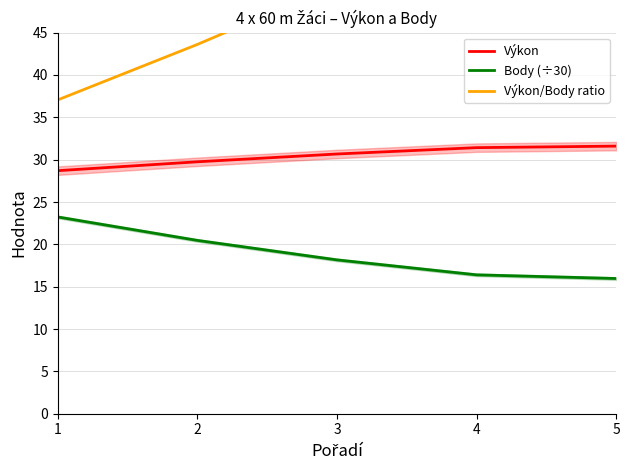

True or false: Výkon has more than 2 interior local peaks.

False